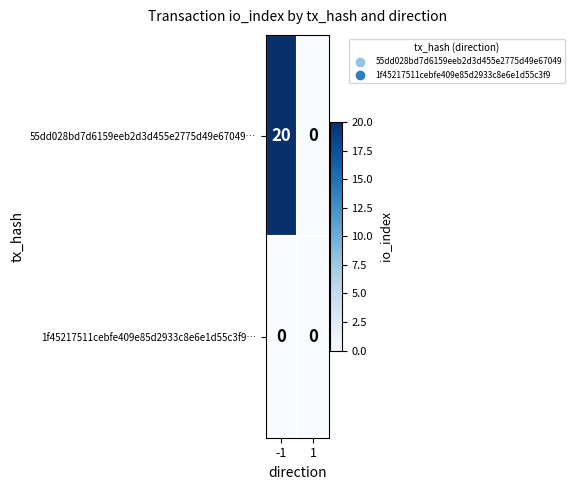

How many data points does each series have?

2